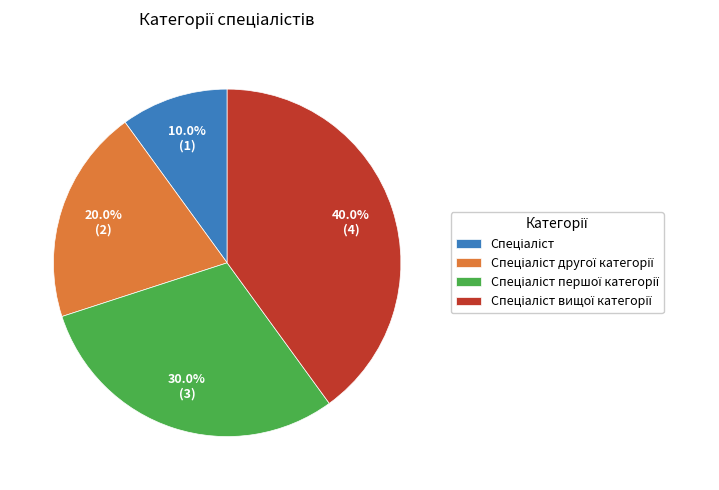

Is there any slice that represents more than half of the pie?

No